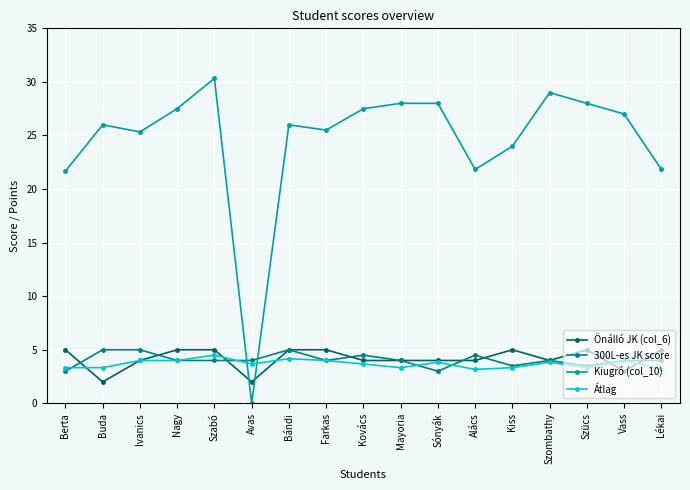

The Átlag series shows 2.3 at Ivanics. True or false?

False